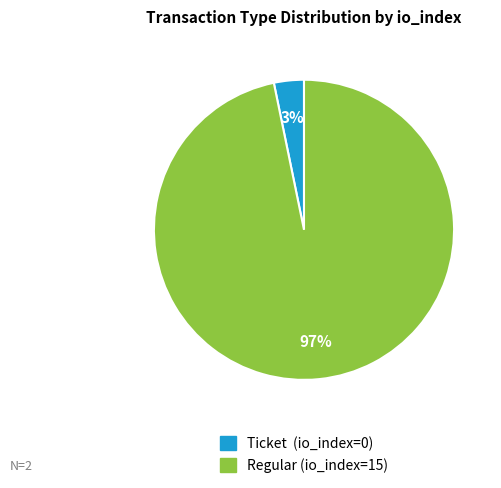

Which has a higher value, Ticket (io_index=0) or Regular (io_index=15)?

Regular (io_index=15)